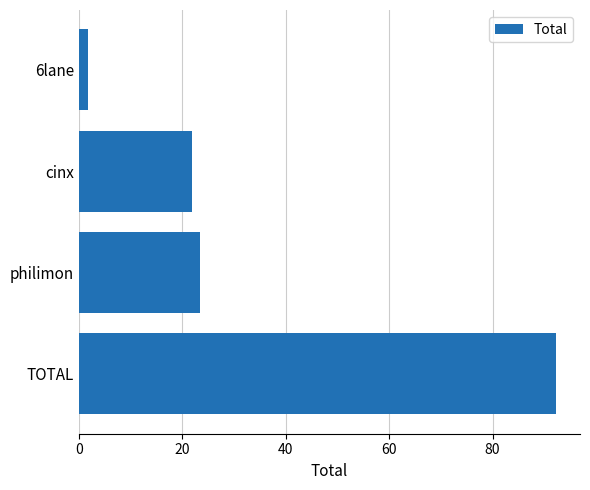

Reading bottom to top, extract all data points from this chart.

92.3	23.4	21.8	1.7